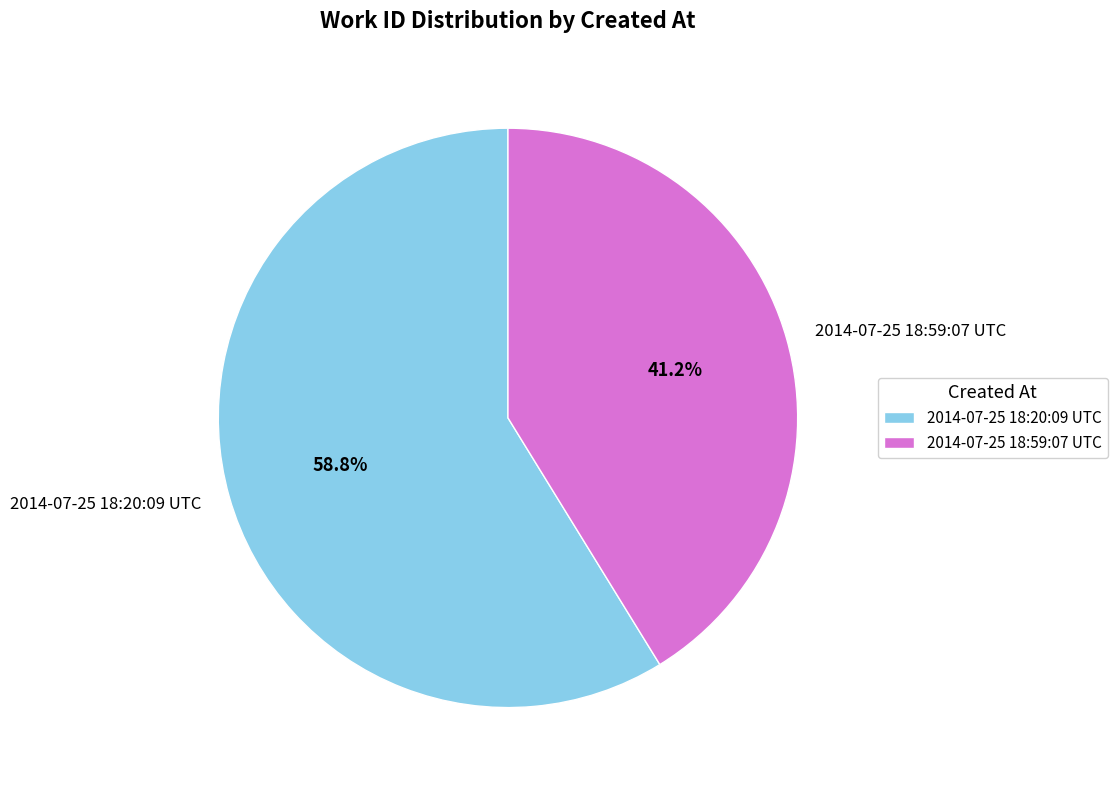

Is there any slice that represents more than half of the pie?

Yes